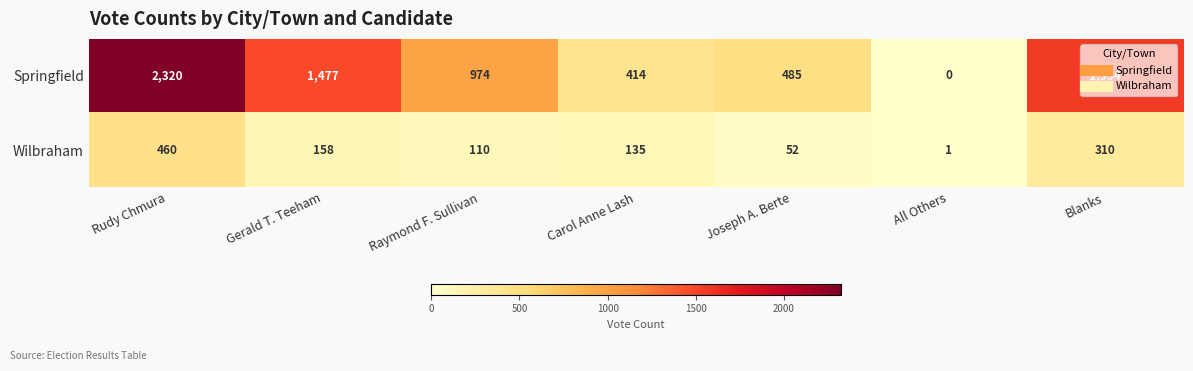

Which series changed the most between Rudy Chmura and Gerald T. Teeham?

Springfield